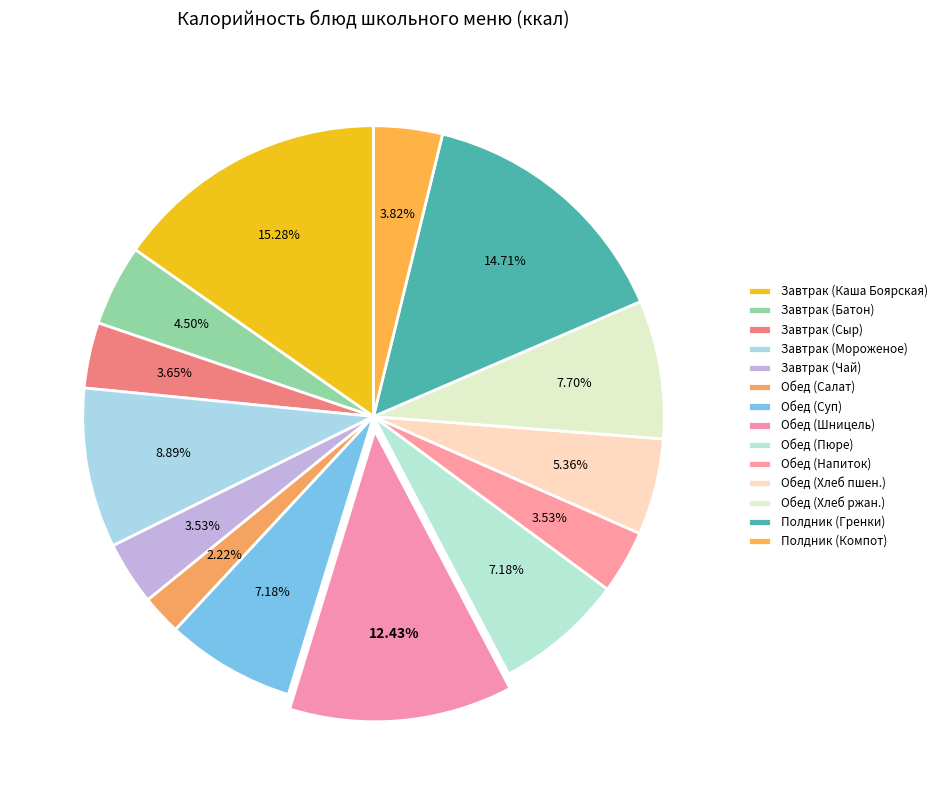

What is the largest slice in the pie chart?

Каша Боярская (с изюмом)